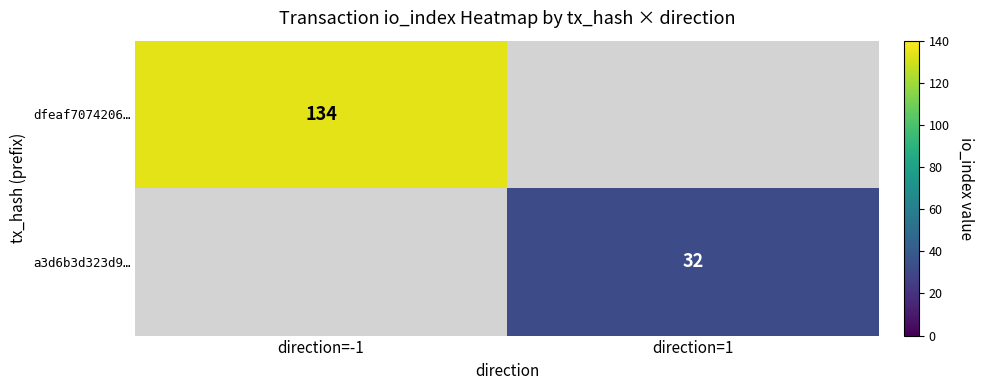

True or false: a3d6b3d323d9… has a value of 32 at direction=1.

True